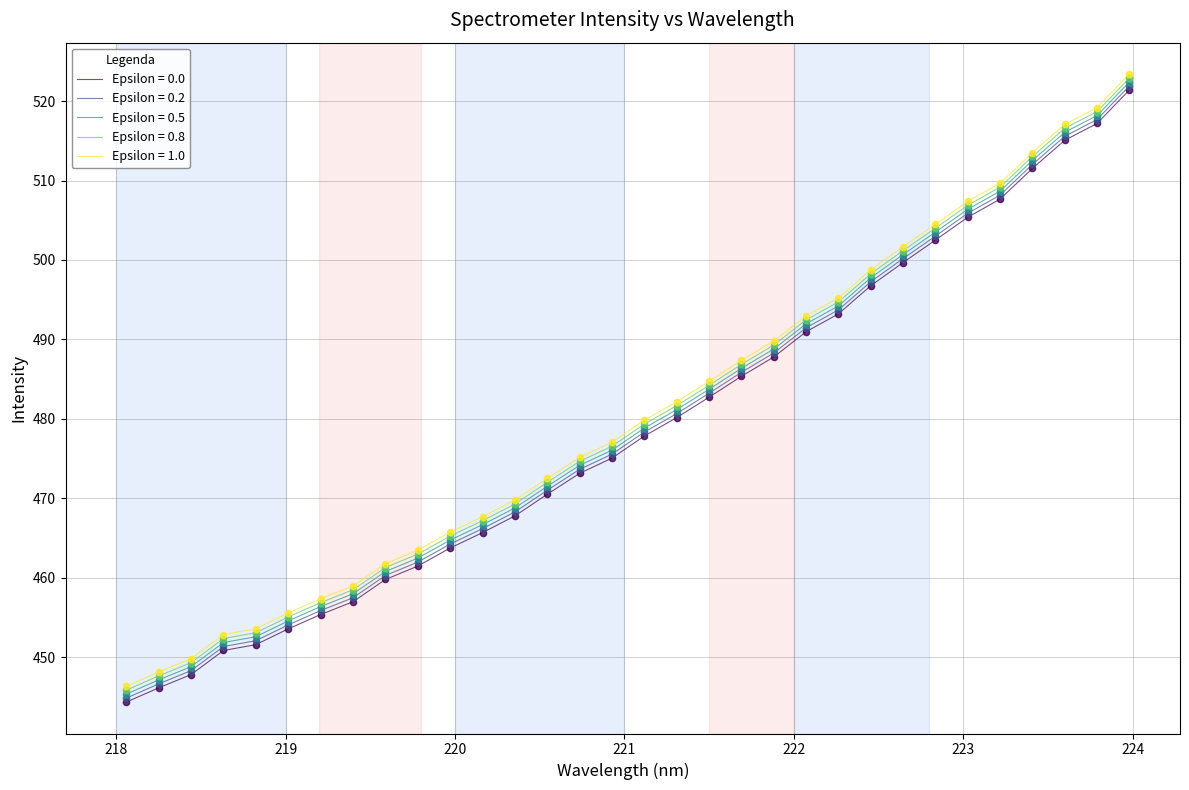

True or false: Epsilon = 0.2 and Epsilon = 0.8 intersect in this chart.

False